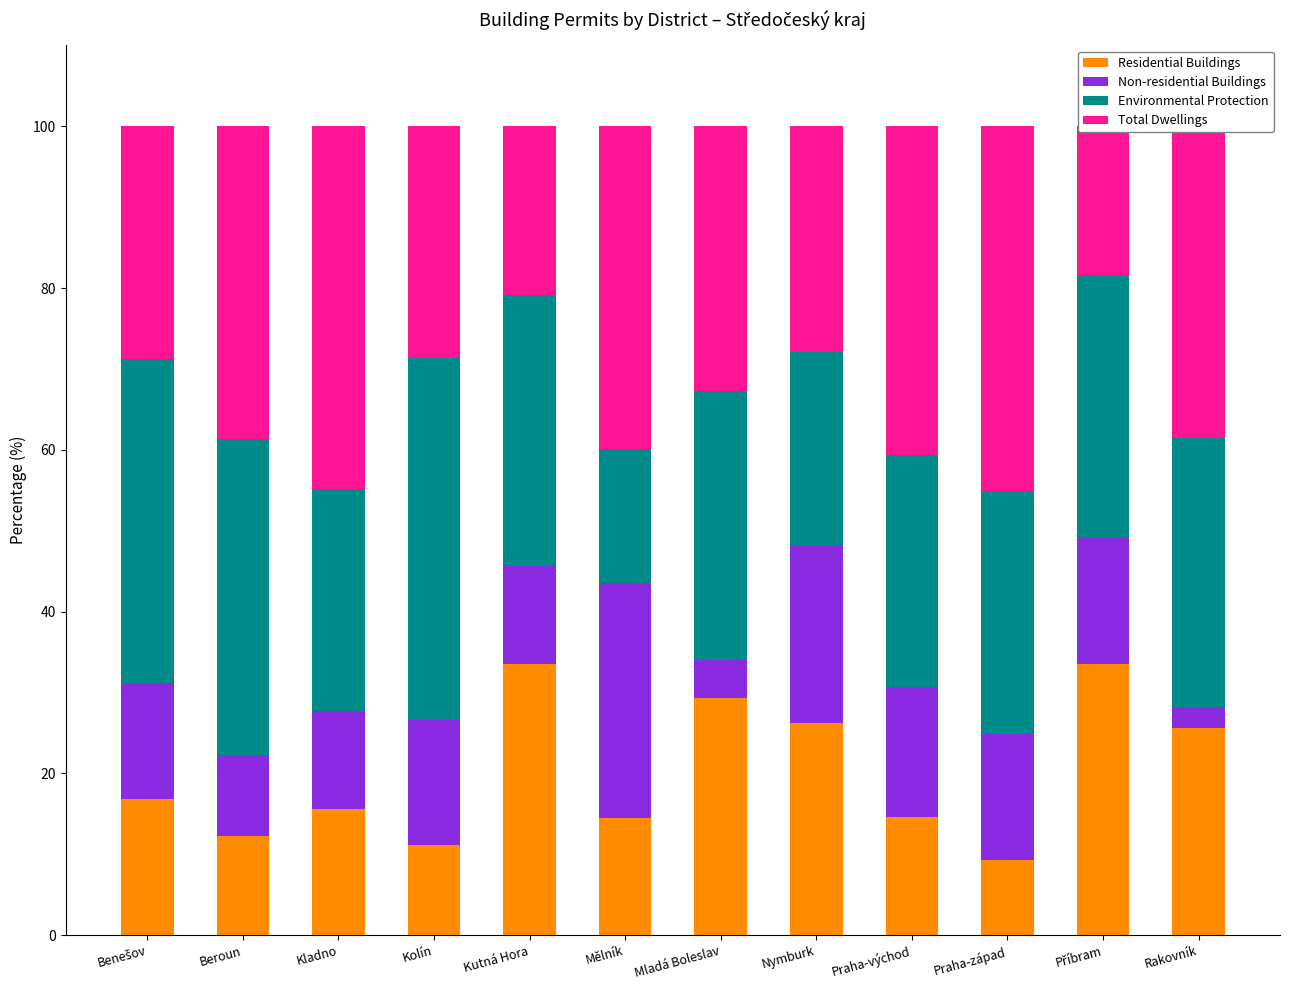

Which has a higher value, Mělník or Benešov?

Benešov